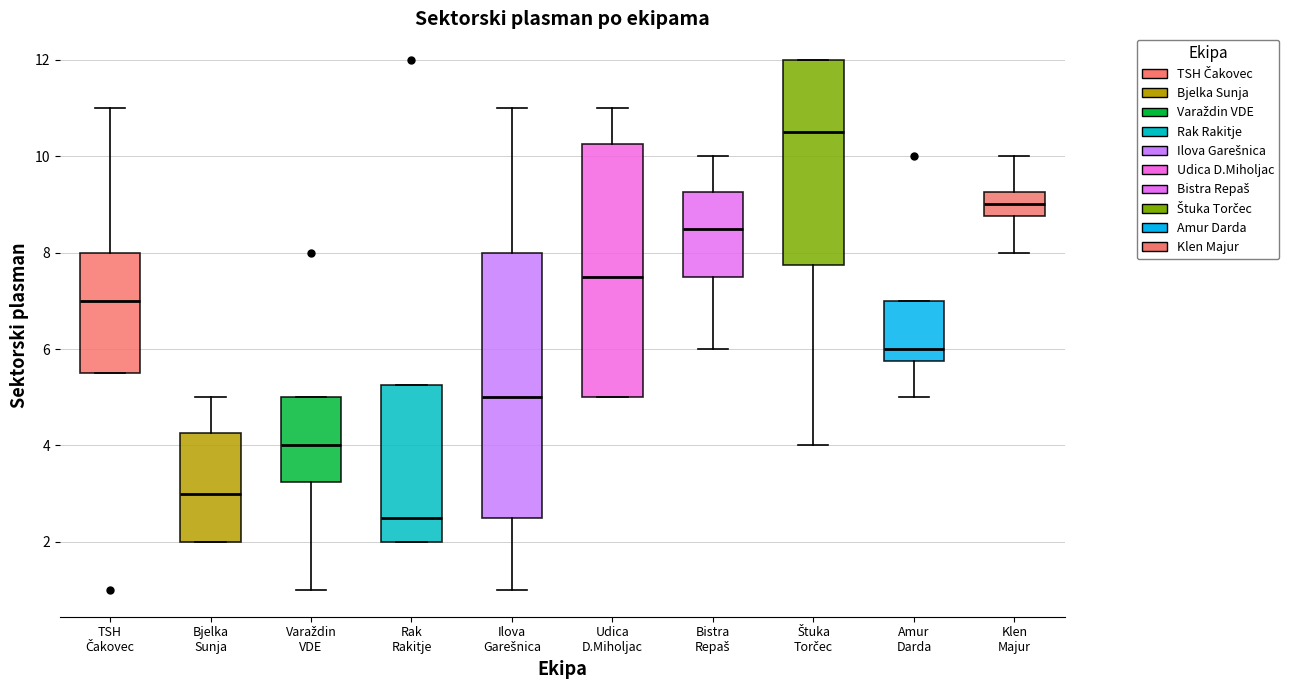

Reading left to right, read every box against the y-axis: the position of its median line, the range the box covers, and the ends of its whiskers. The values are not printed on the chart, so give them approximately, as read against the axis.

TSH Čakovec: median 7.0, box 5.6 to 8.0, whiskers 5.6 to 11.0
Bjelka Sunja: median 3.0, box 2.0 to 4.2, whiskers 2.0 to 5.0
Varaždin VDE: median 4.0, box 3.2 to 5.0, whiskers 1.0 to 5.0
Rak Rakitje: median 2.6, box 2.0 to 5.2, whiskers 2.0 to 5.2
Ilova Garešnica: median 5.0, box 2.6 to 8.0, whiskers 1.0 to 11.0
Udica D.Miholjac: median 7.6, box 5.0 to 10.2, whiskers 5.0 to 11.0
Bistra Repaš: median 8.6, box 7.6 to 9.2, whiskers 6.0 to 10.0
Štuka Torčec: median 10.6, box 7.8 to 12.0, whiskers 4.0 to 12.0
Amur Darda: median 6.0, box 5.8 to 7.0, whiskers 5.0 to 7.0
Klen Majur: median 9.0, box 8.8 to 9.2, whiskers 8.0 to 10.0